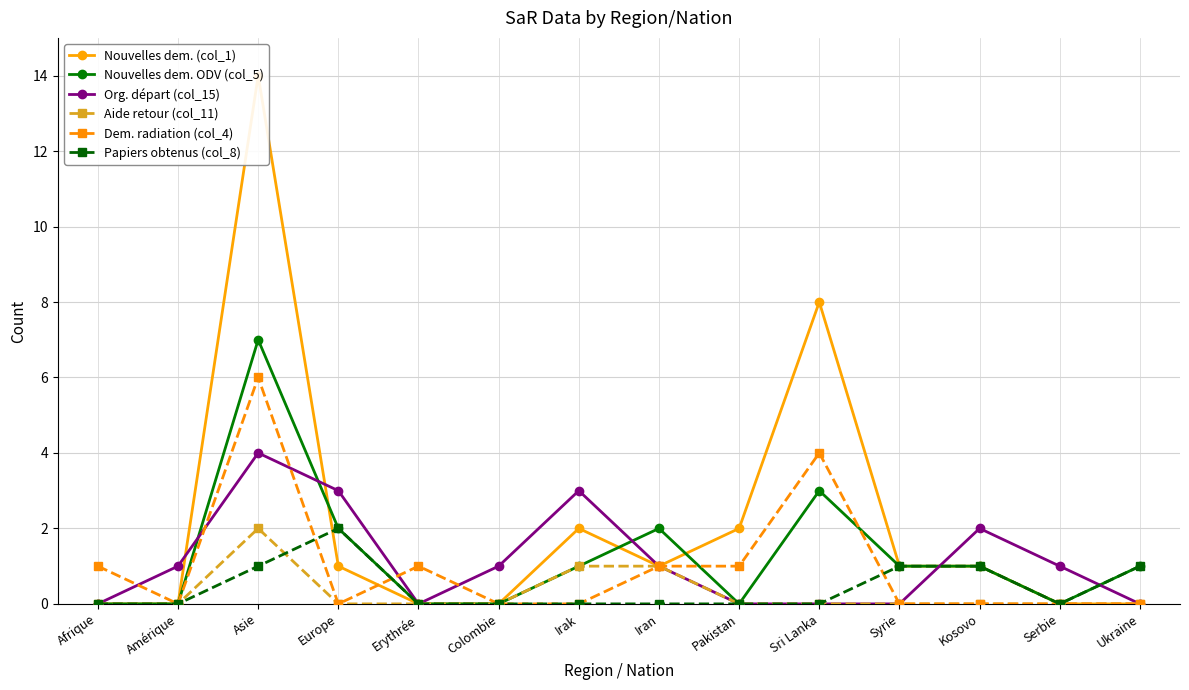

What is the difference between the second highest and minimum values in the Papiers obtenus (col_8) series?

1